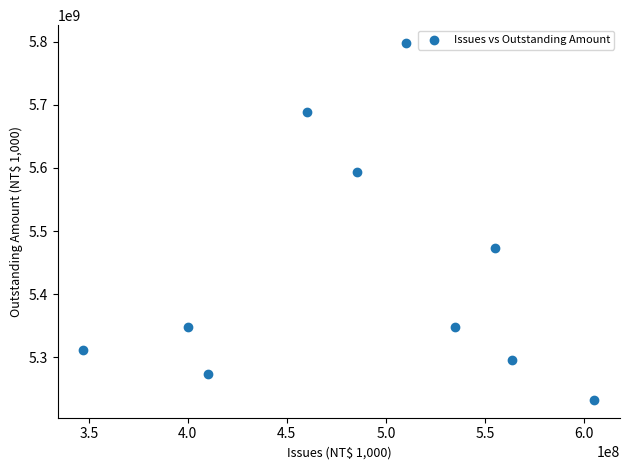

What Y value in the scatter plot is closest to 5515192050?

5472462100